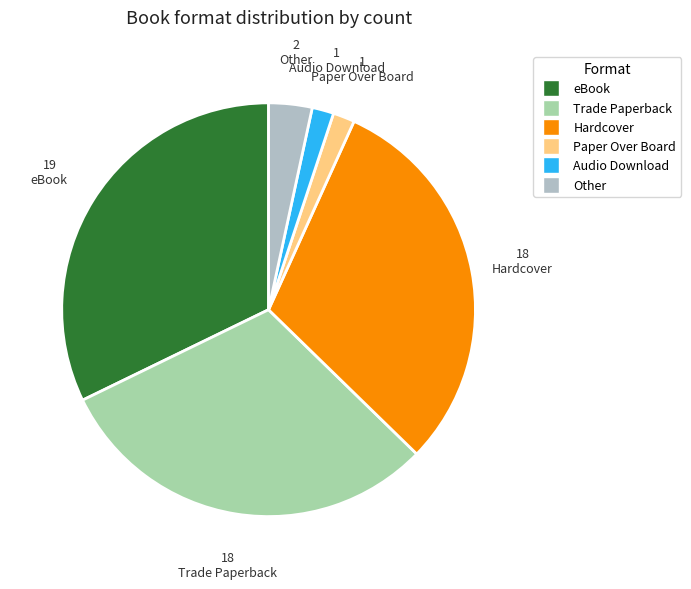

What is the smallest slice in the pie chart?

Paper Over Board